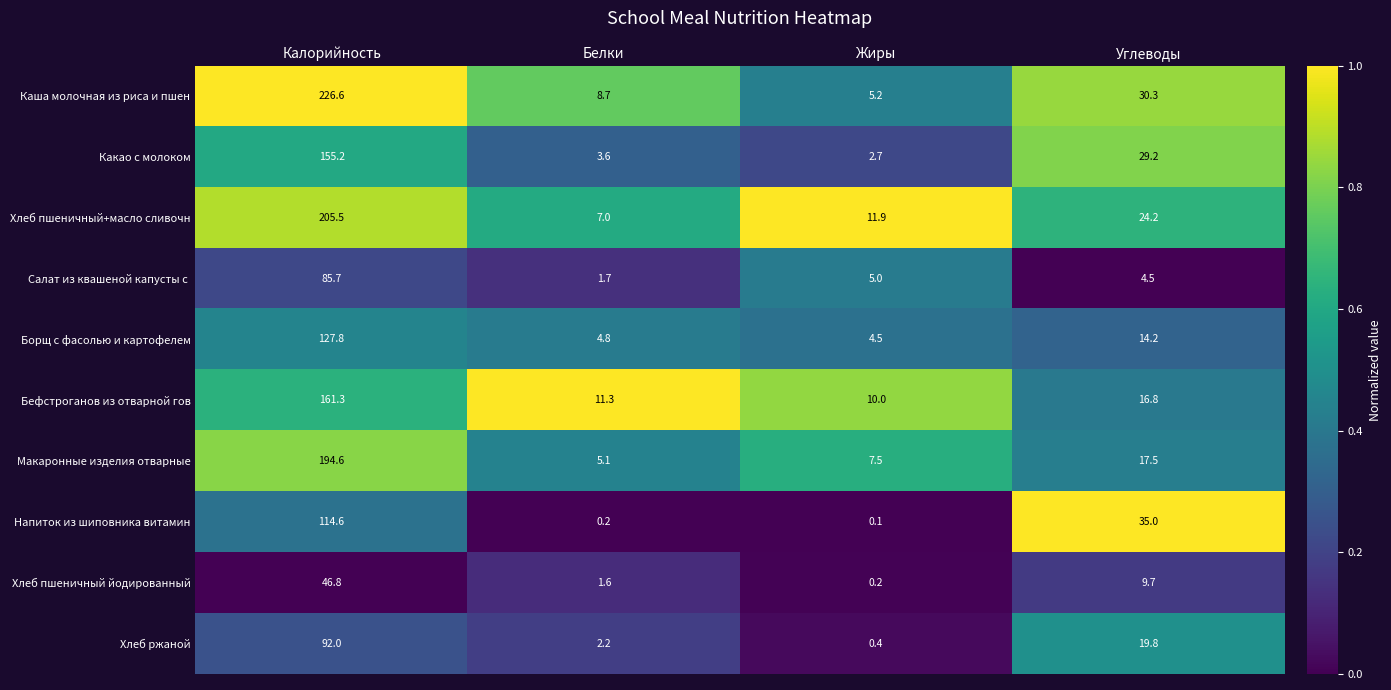

List the labels in order of Макаронные изделия отварные value, smallest first.

Белки, Жиры, Углеводы, Калорийность